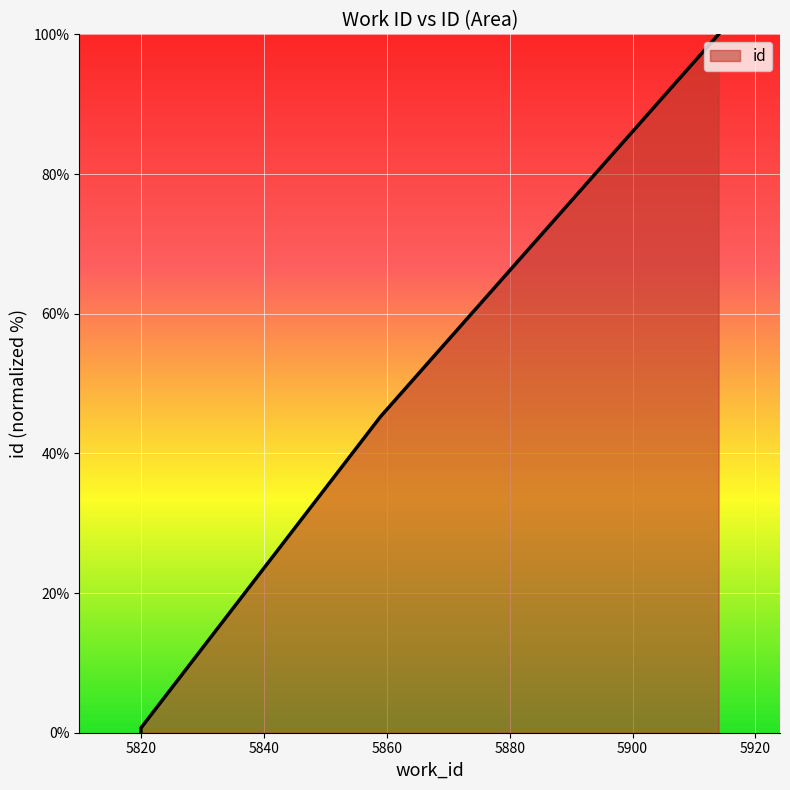

How many lines are shown in the chart?

1